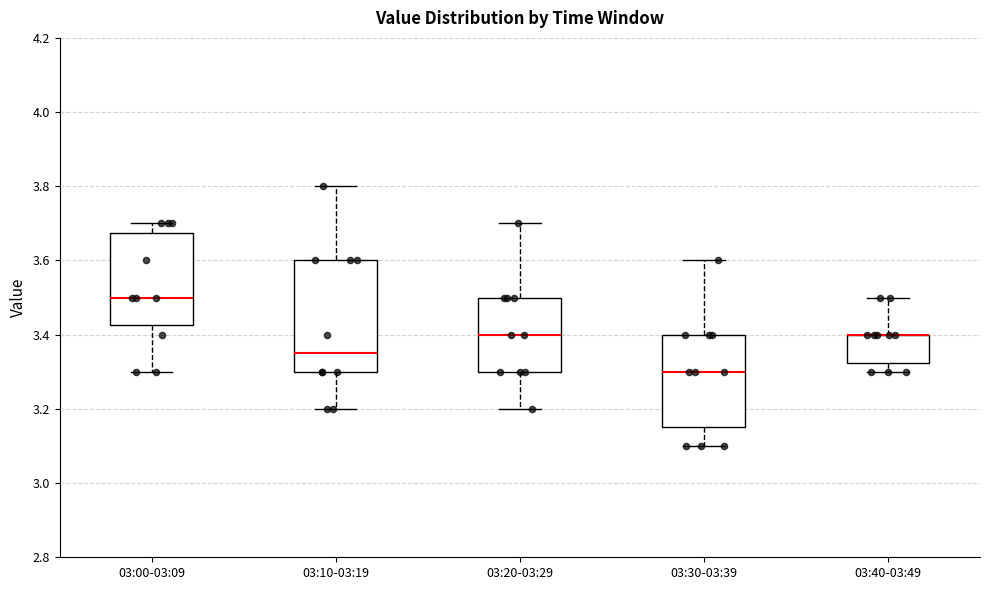

Where is the lower edge of the box for 03:30-03:39 on the y-axis? The values are not printed on the chart, so give them approximately, as read against the axis.

3.16